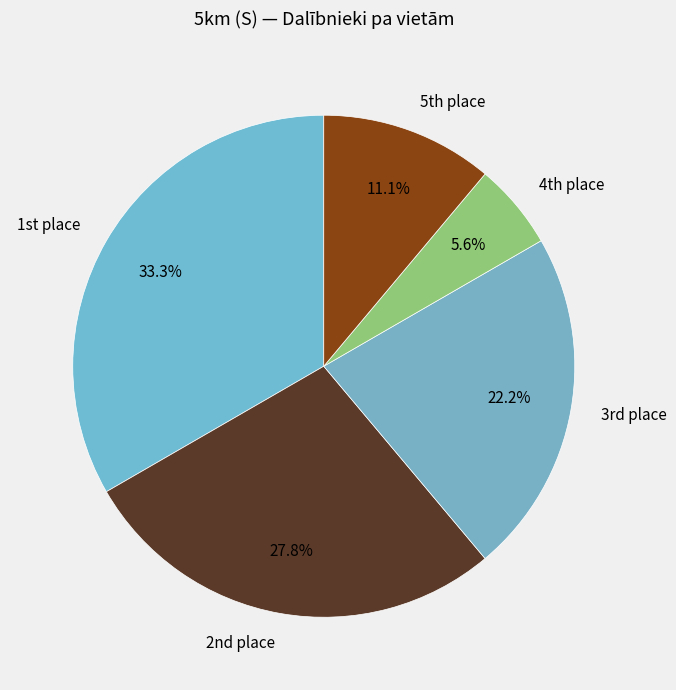

What is the smallest slice in the pie chart?

4th place